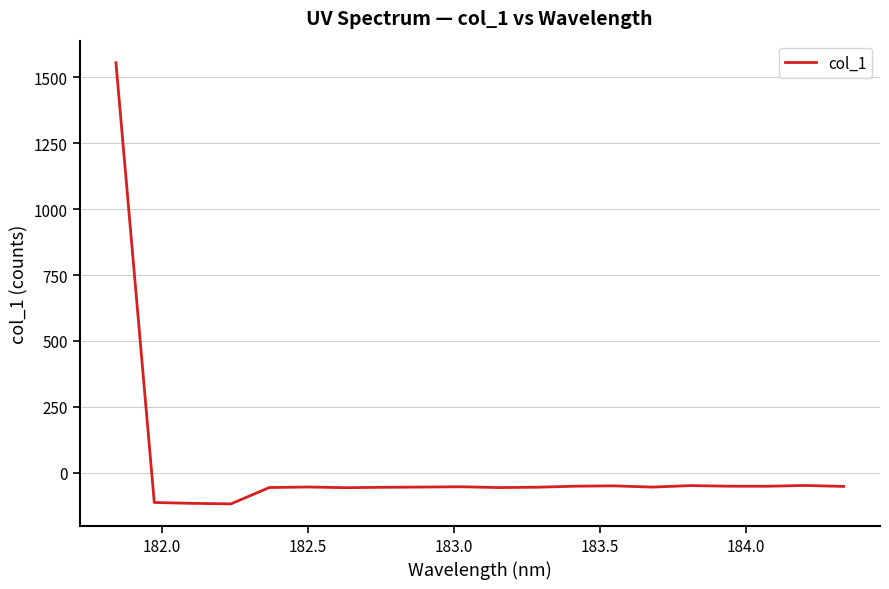

What is the smallest value displayed?

-118.2